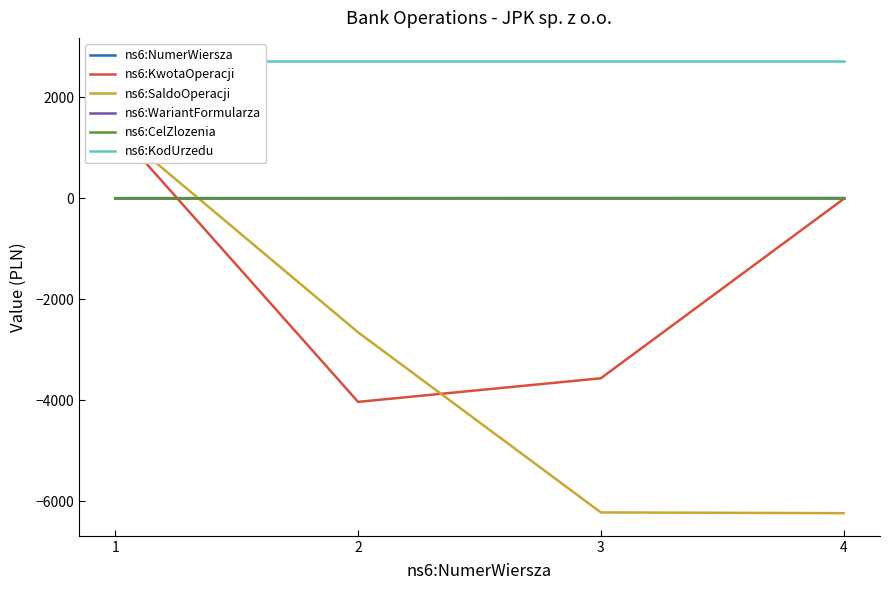

What is the highest value of the ns6:KodUrzedu series?

2727.0